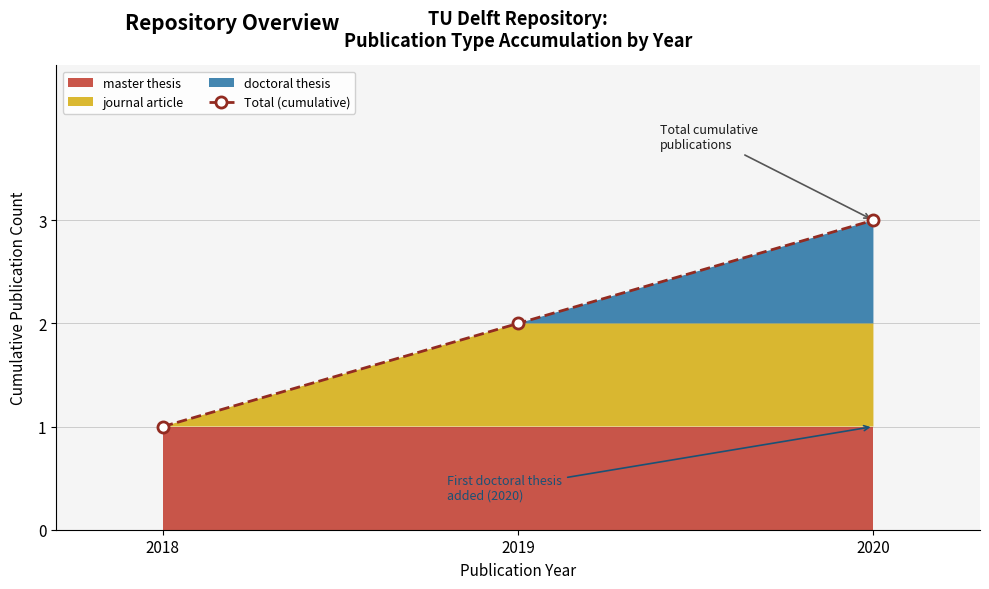

At which category does the chart reach its minimum across all series?

2018